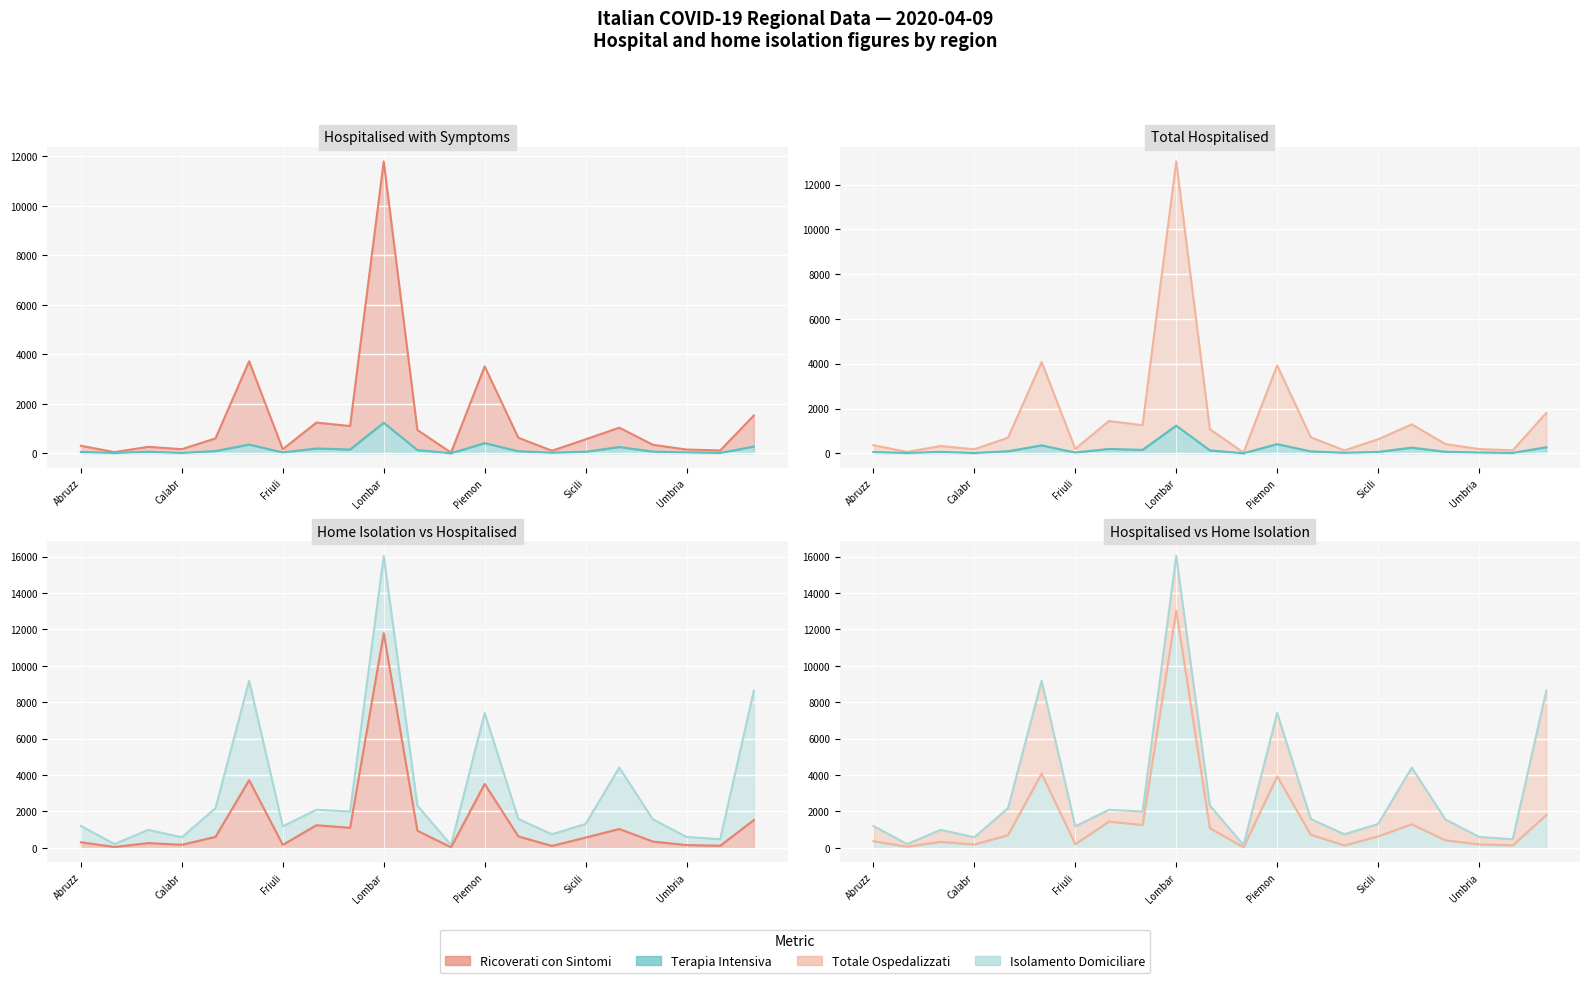

How many values in the Totale Ospedalizzati (line) series exceed 629?

10